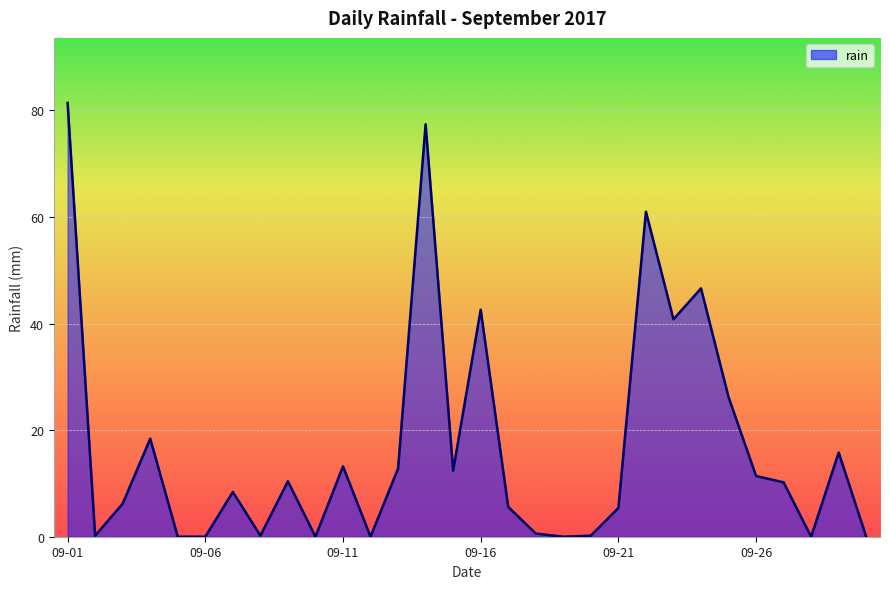

What is the difference between the maximum and minimum values?

81.4